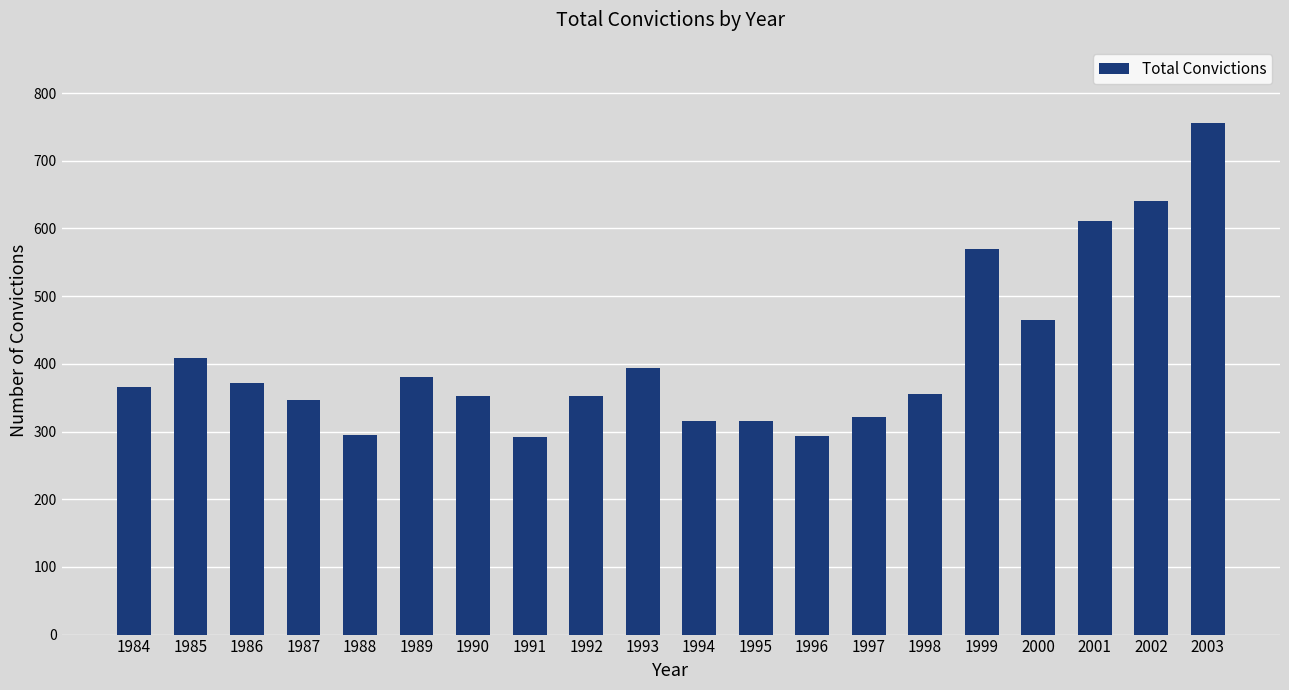

What is the value of the 11th bar from the left?

316